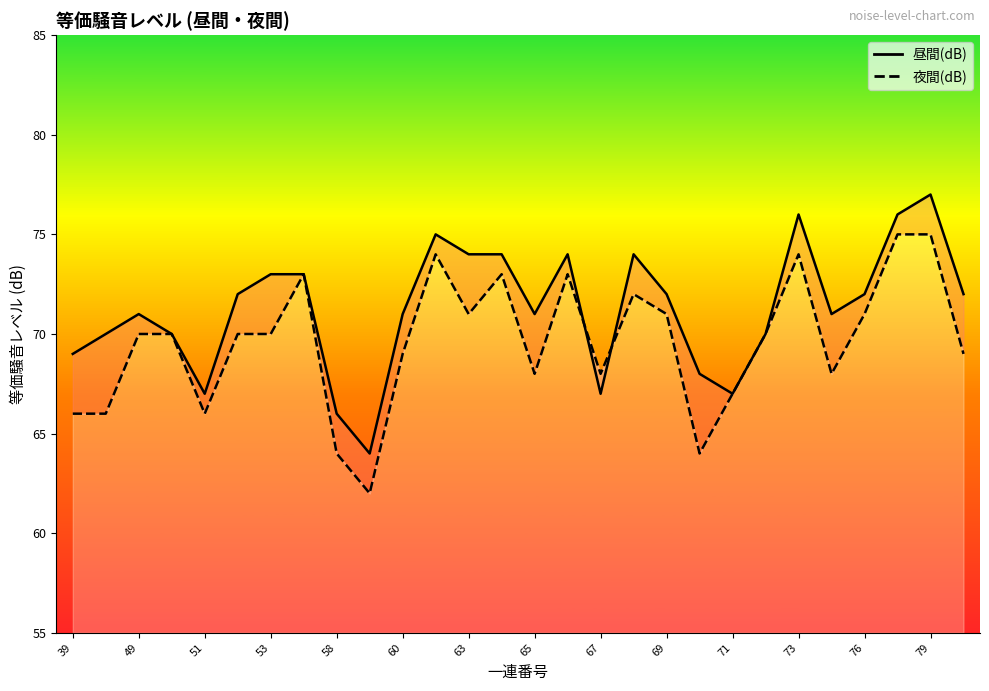

Which series has the widest spread of values?

昼間(dB)